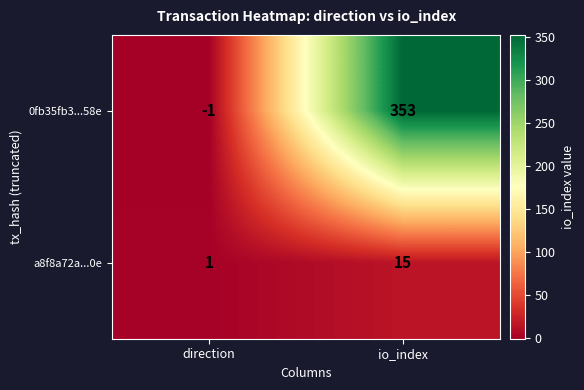

Count the number of data series in this chart.

2